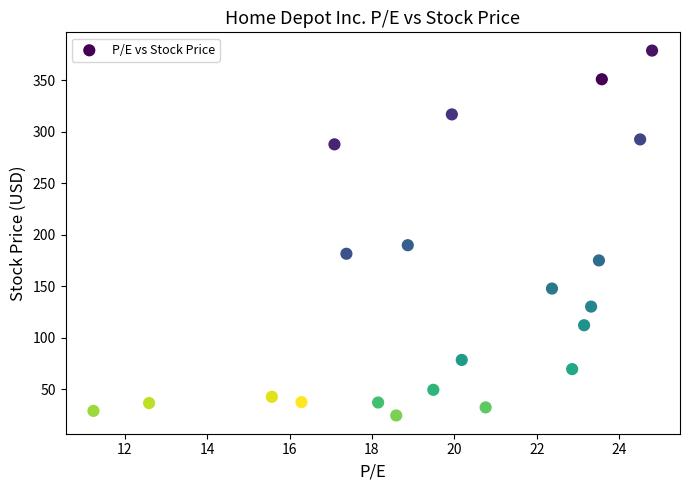

What Y value in the scatter plot is closest to 201?

190.1